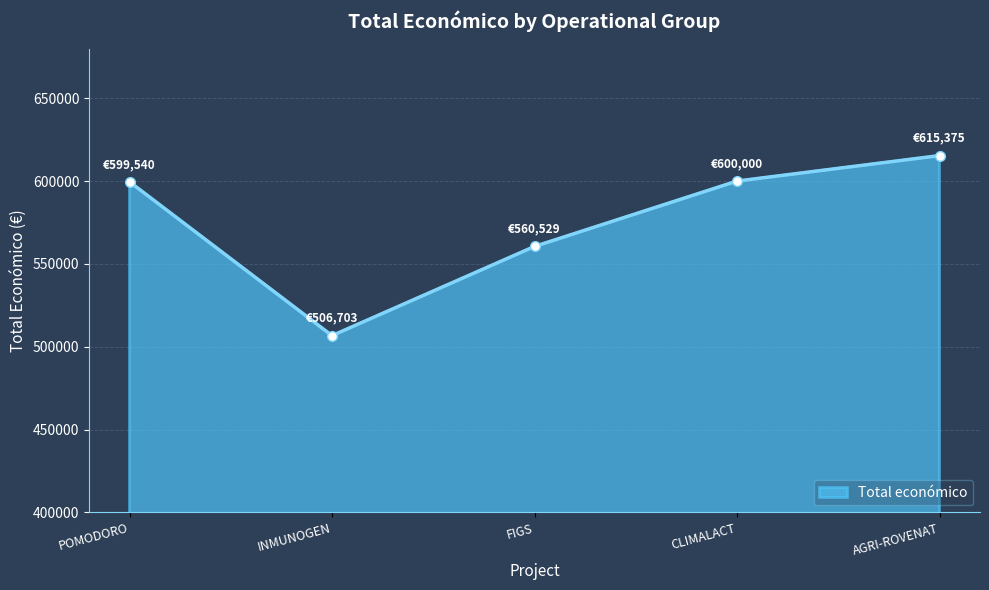

What is the sum of the values at AGRI-ROVENAT and CLIMALACT?

1215375